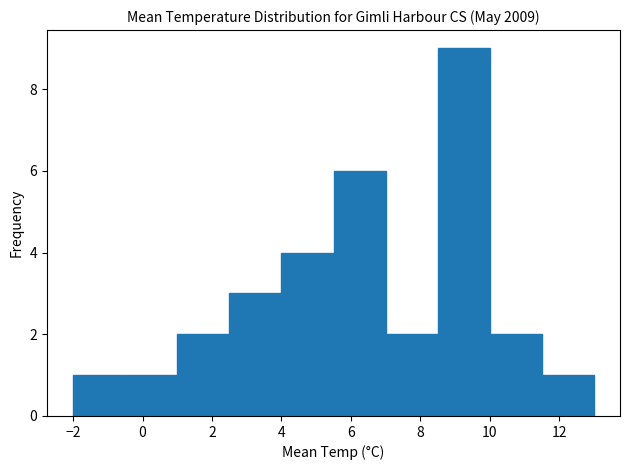

Reading left to right, list every bar in this chart as the range it spans on the x-axis followed by its height. Neither the bar edges nor the heights are printed on the chart, so give them approximately, as read against the axes.

-2.0 to -0.5: 1
-0.5 to 1.0: 1
1.0 to 2.5: 2
2.5 to 4.0: 3
4.0 to 5.5: 4
5.5 to 7.0: 6
7.0 to 8.5: 2
8.5 to 10.0: 9
10.0 to 11.5: 2
11.5 to 13.0: 1